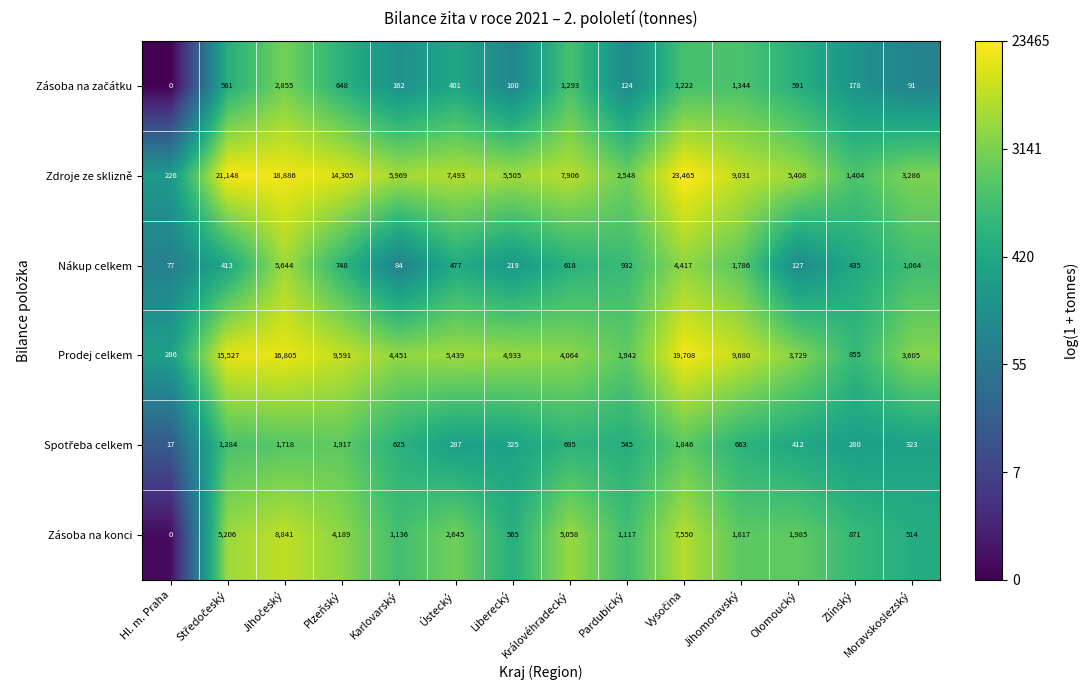

Which series has the largest total across all categories?

Zdroje ze sklizně